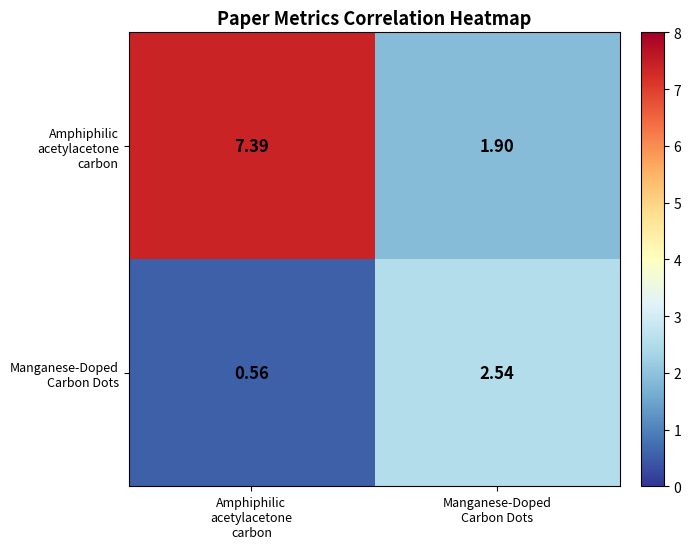

How many data points does each series have?

2